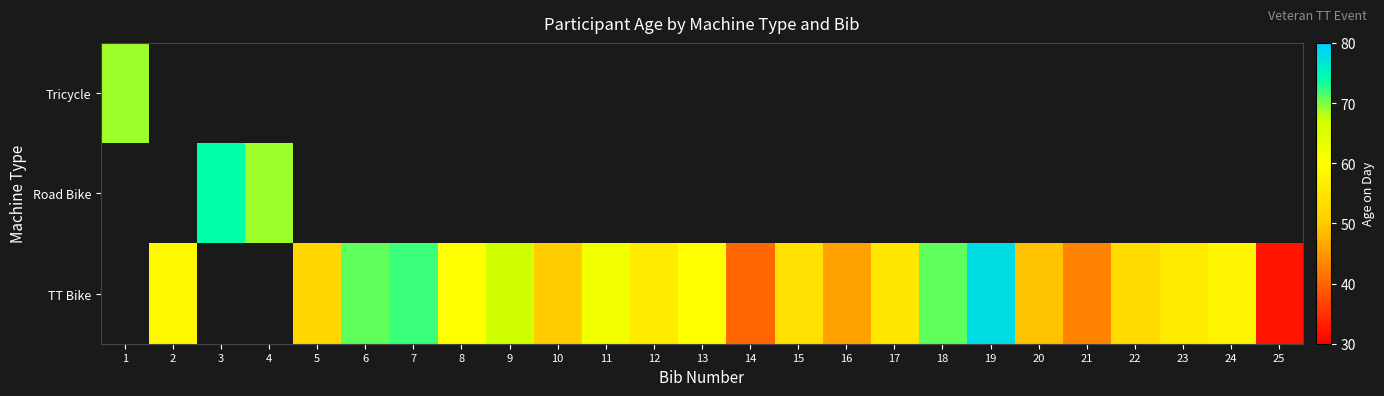

What is the maximum value shown in the chart?

78.0